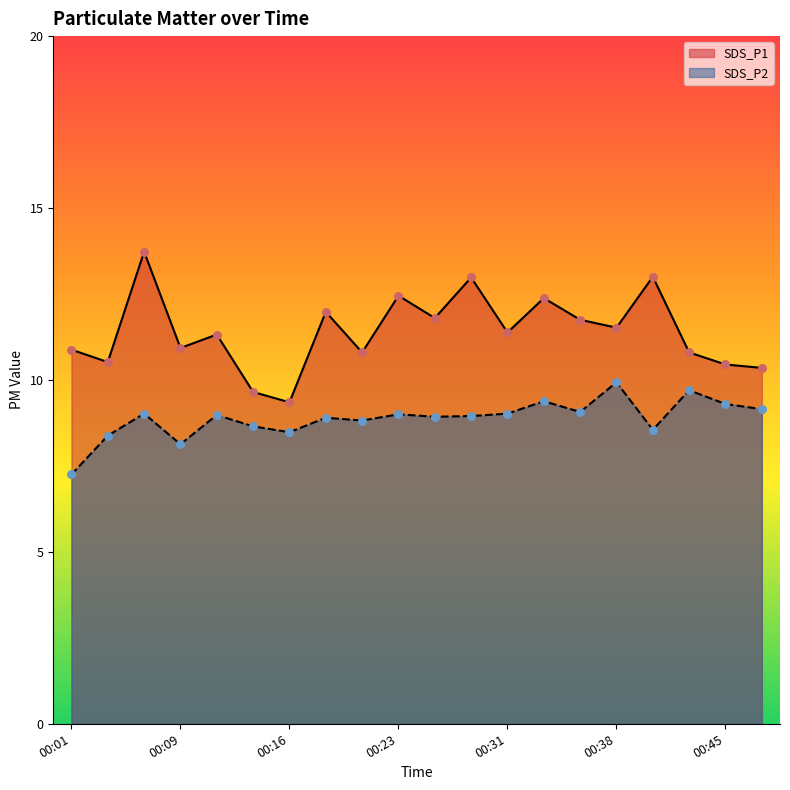

Which series contains the lowest Y value?

SDS_P2